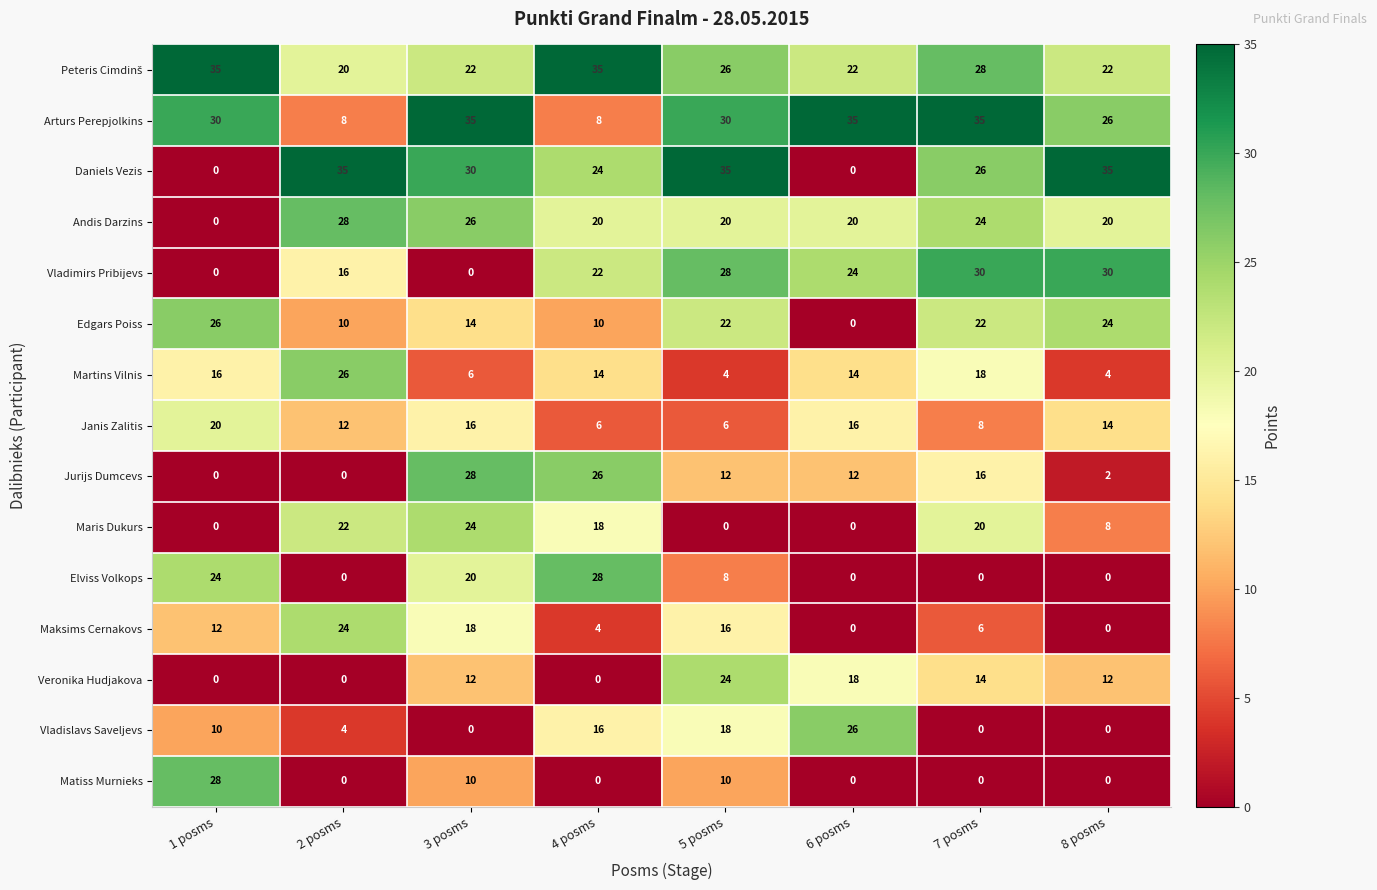

What is the highest value of the Vladimirs Pribijevs series?

30